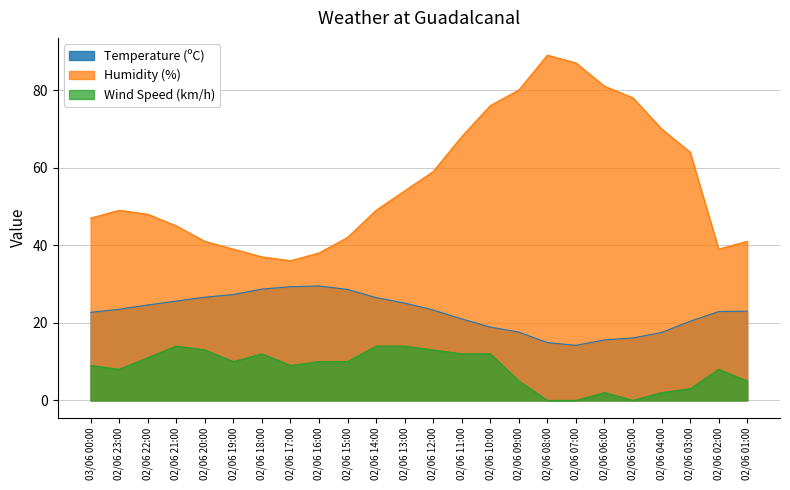

What is the maximum value shown in the chart?

89.0